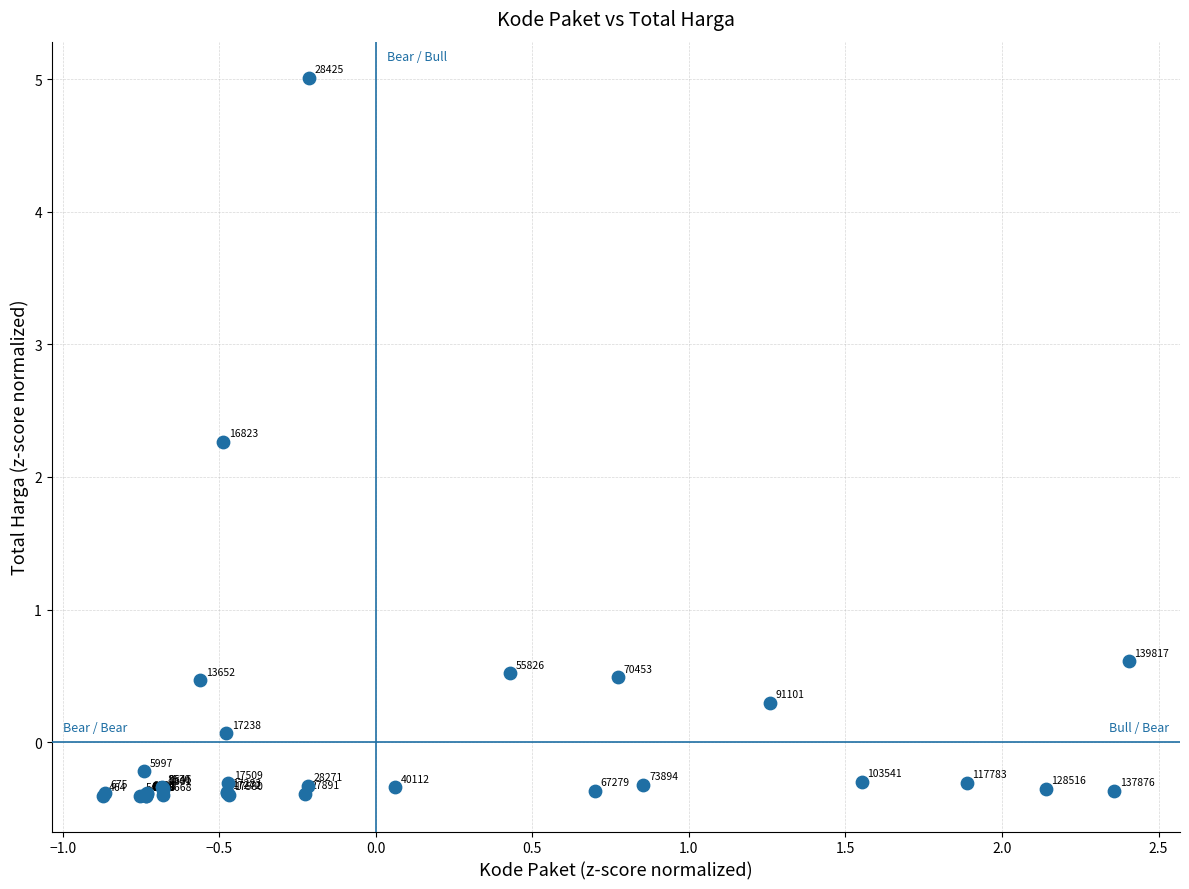

What Y value in the scatter plot is closest to 2?

2.3